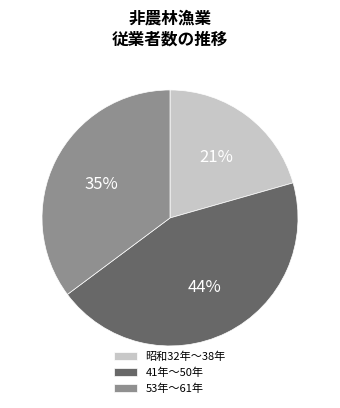

Is there any slice that represents more than half of the pie?

No